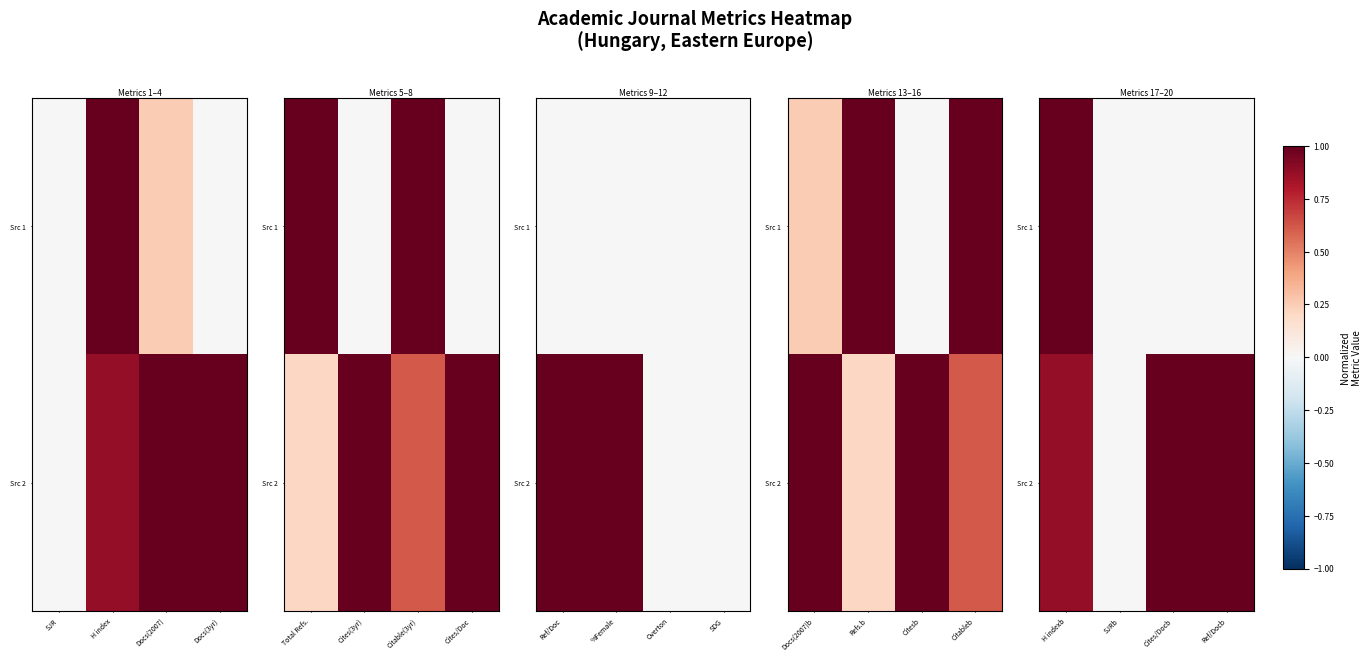

What is the difference between the maximum and minimum values in the Src 2 series?

1.0